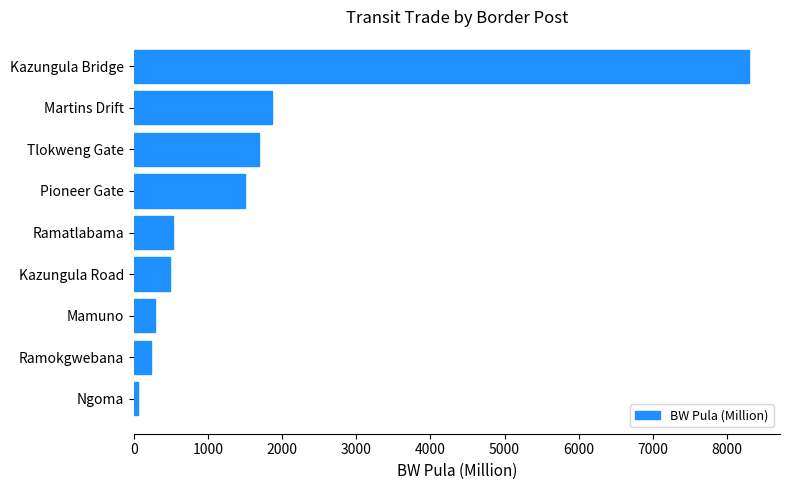

Read the value at Tlokweng Gate.

1684.0